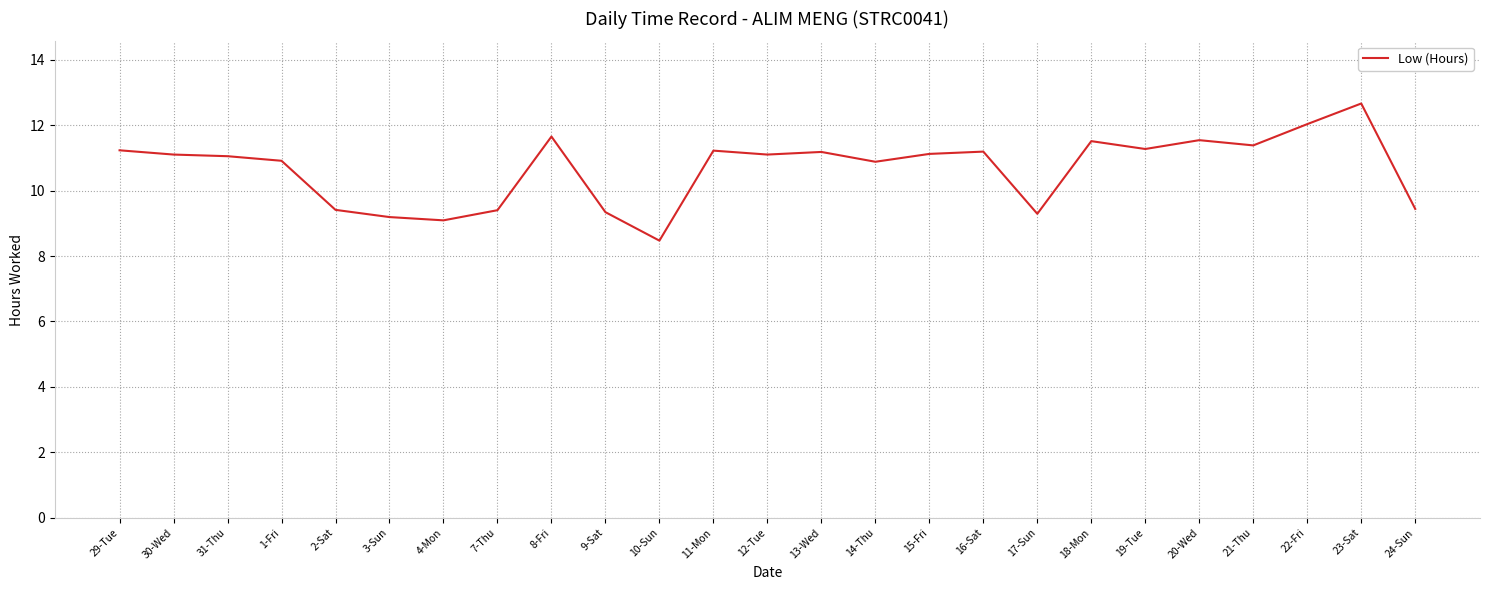

What position from the left is 3-Sun?

6